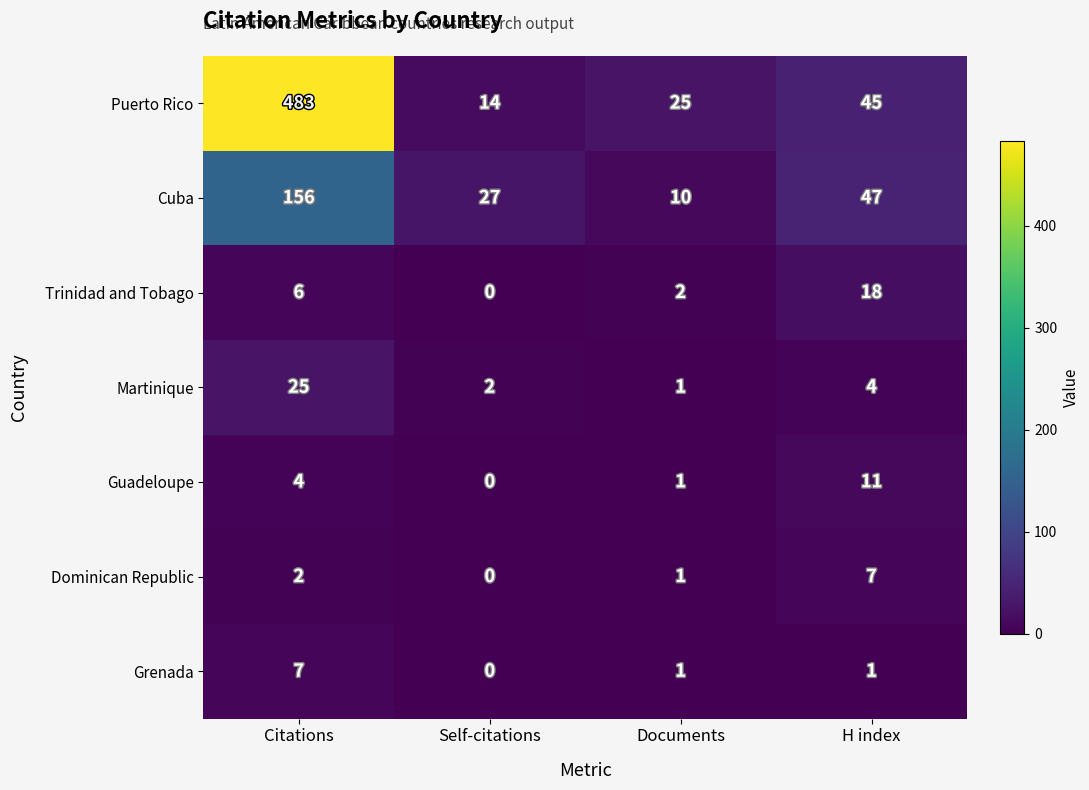

Rank the series at Citations from lowest to highest value.

Dominican Republic, Guadeloupe, Trinidad and Tobago, Grenada, Martinique, Cuba, Puerto Rico